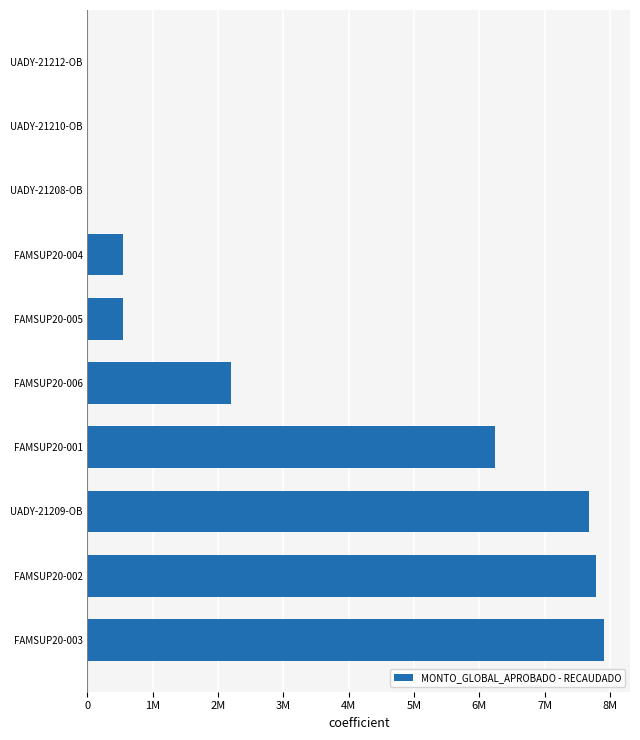

At which label is the value closest to 3955618?

FAMSUP20-006